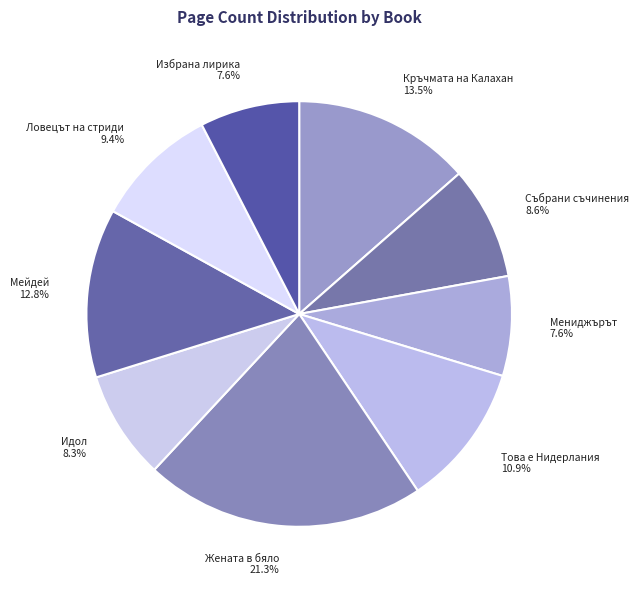

What portion of the pie excludes Събрани съчинения?

91.4%